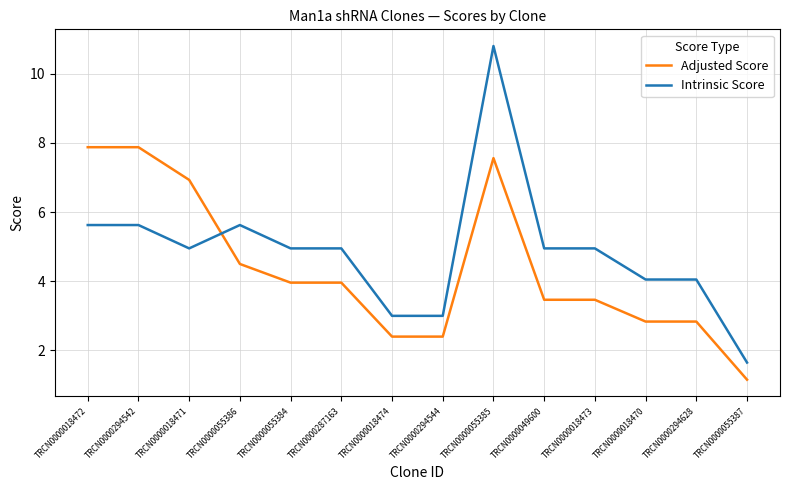

The Intrinsic Score series shows 5.0 at TRCN0000018471. True or false?

True